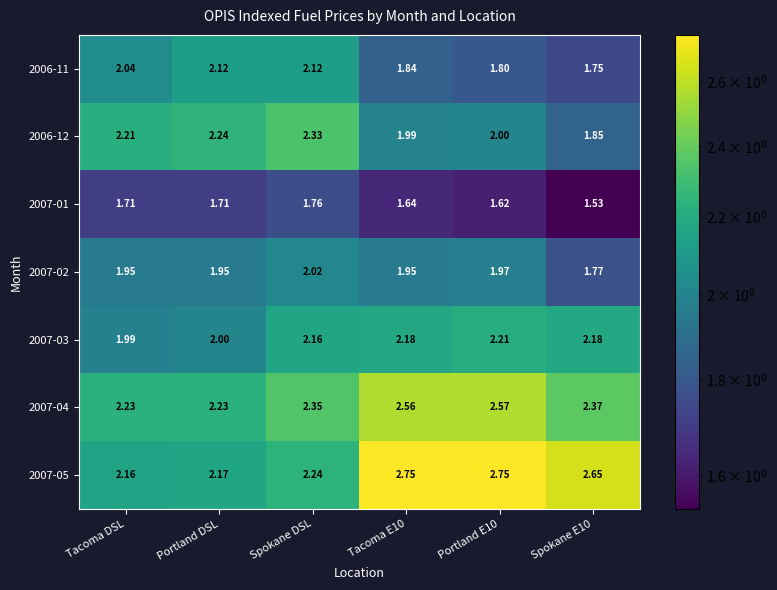

Count the number of categories in the chart.

6